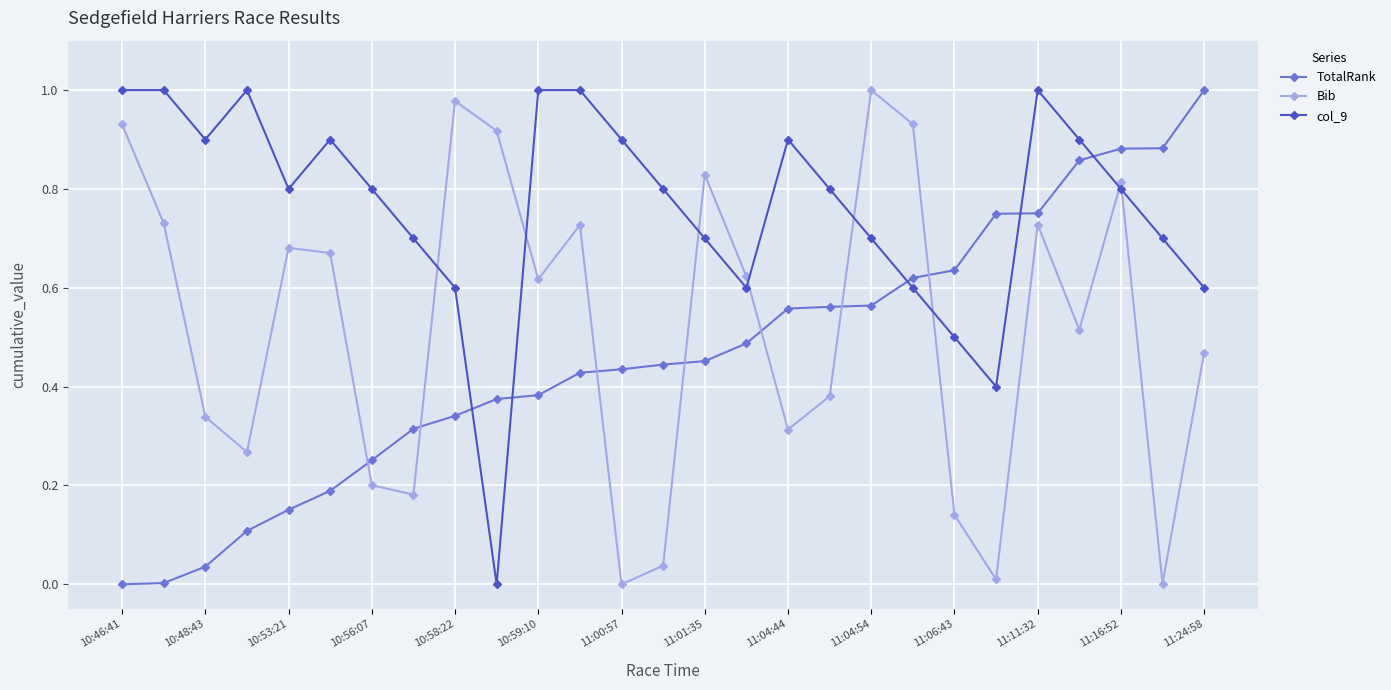

After their last crossing, which series has the higher values: col_9 or TotalRank?

TotalRank